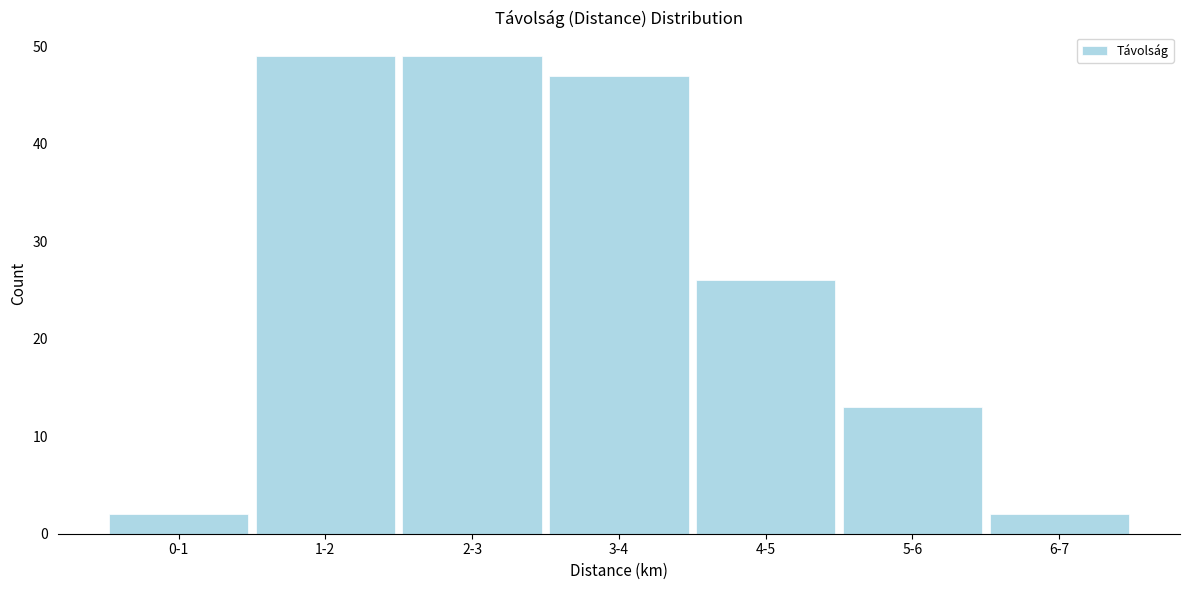

Reading left to right, transcribe all the data shown in this chart.

0-1=2	1-2=49	2-3=49	3-4=47	4-5=26	5-6=13	6-7=2